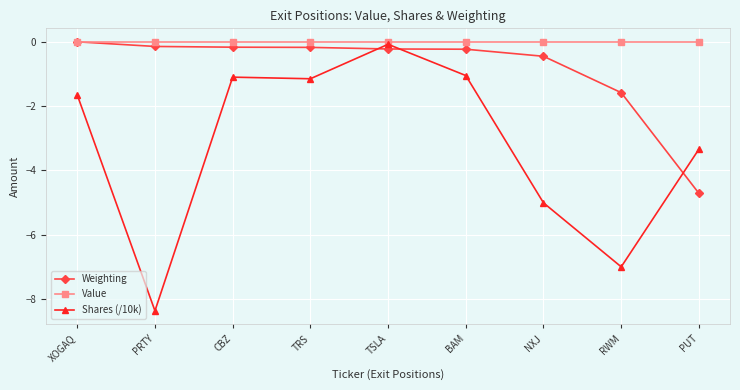

Between PRTY and BAM, which series saw the biggest shift?

Shares (/10k)